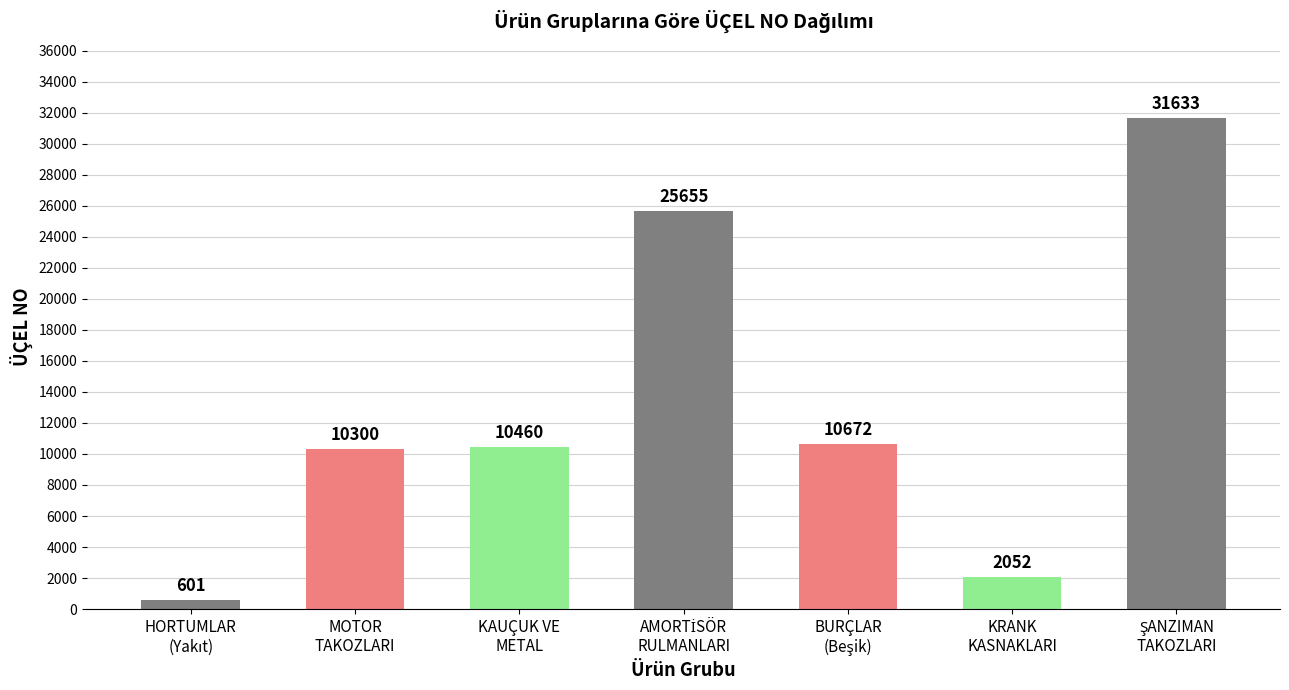

What is the value of the 2nd bar from the left?

10300